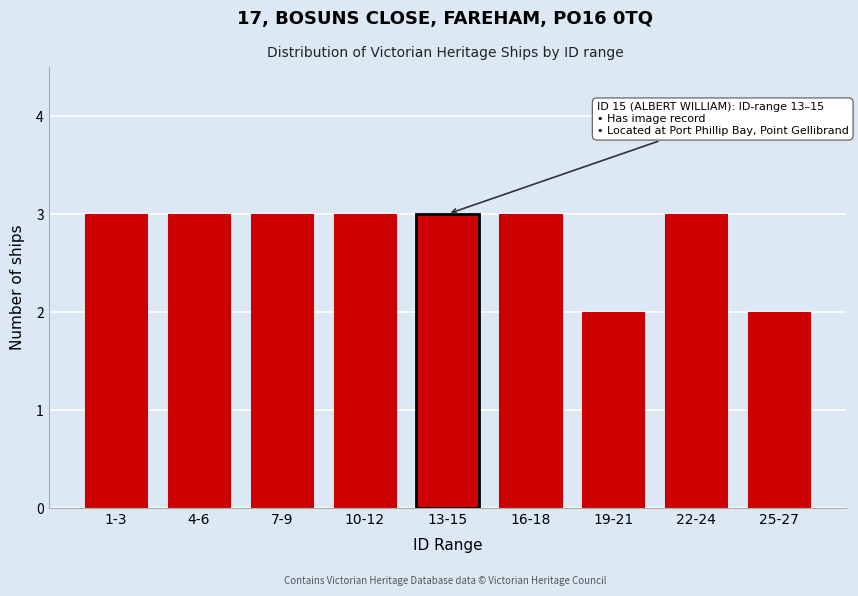

Reading left to right, extract all data points from this chart.

3	3	3	3	3	3	2	3	2